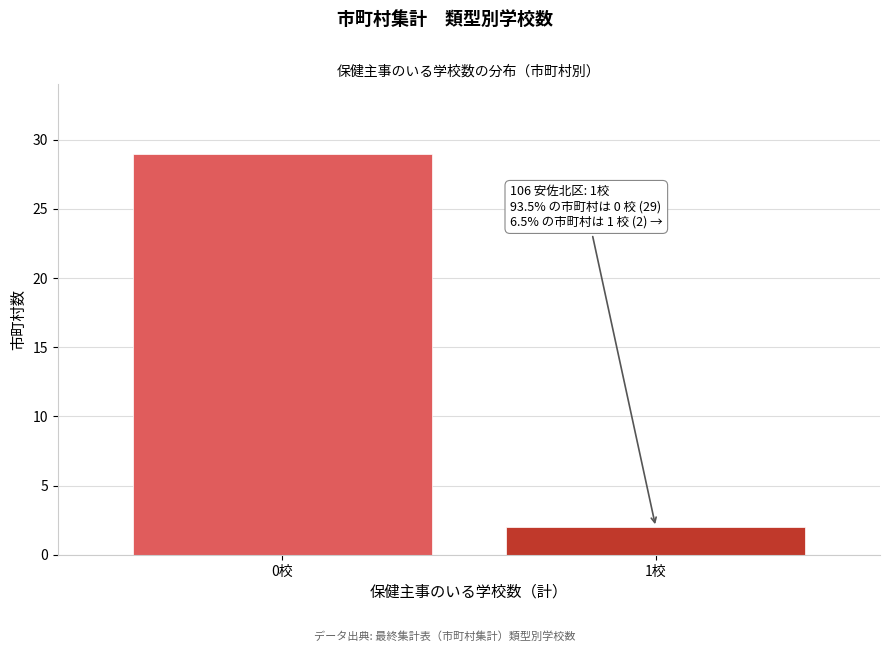

Reading right to left, list all the values displayed in this chart.

2	29